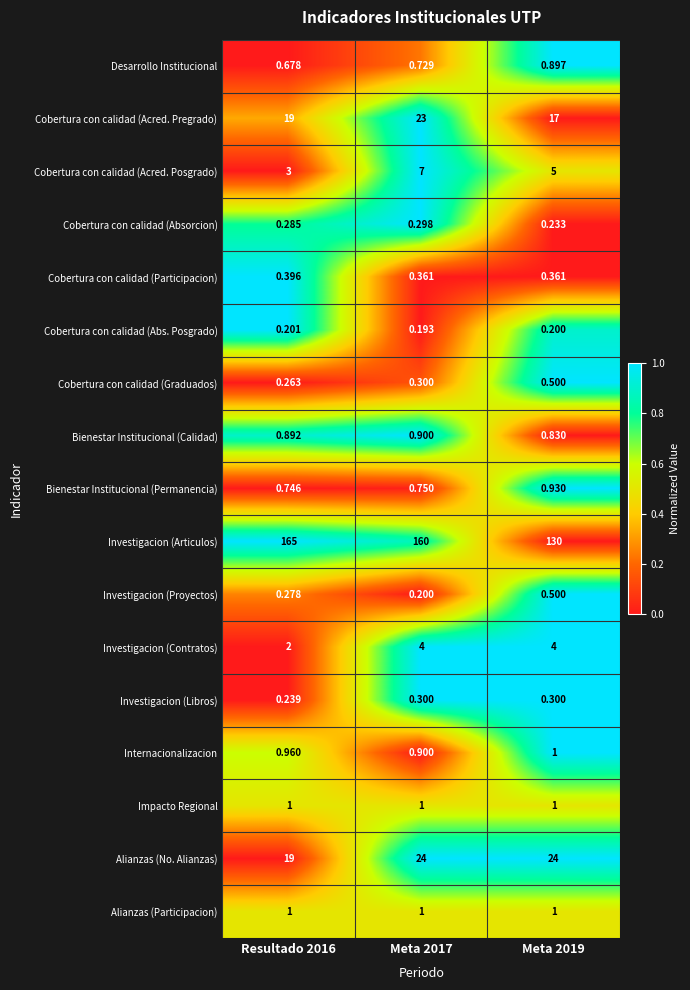

Is the value of Cobertura con calidad (Graduados) at Resultado 2016 greater than the value of Bienestar Institucional (Permanencia) at Meta 2019?

No